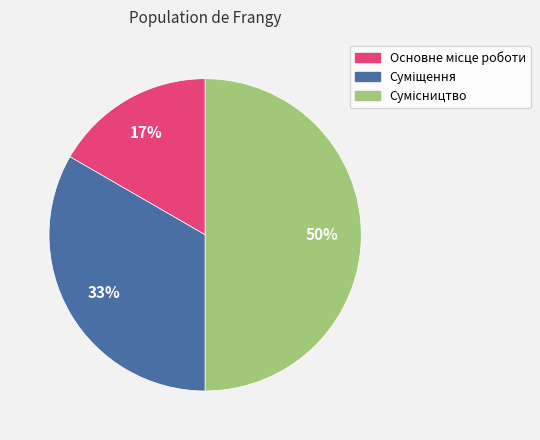

To the nearest percent, what is the average slice percentage?

33%